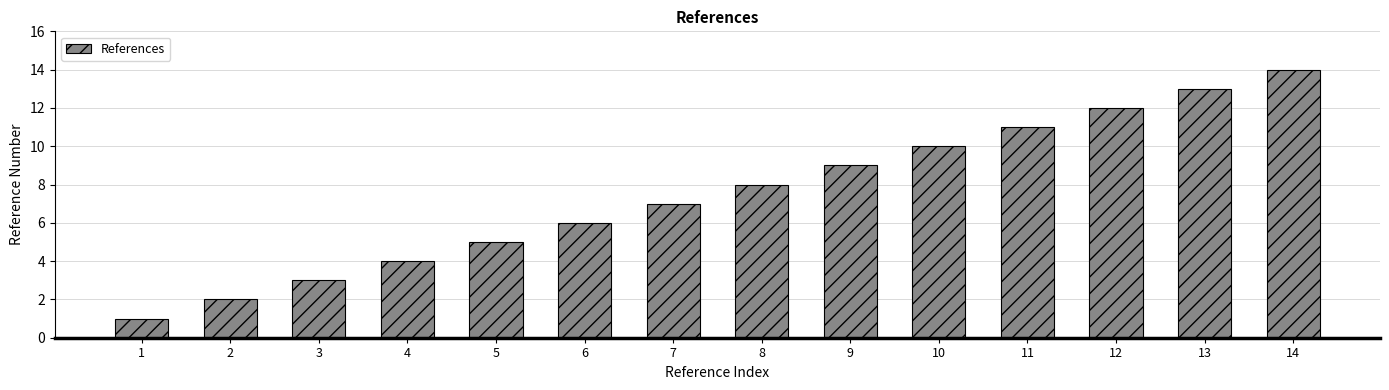

Count the number of categories in the chart.

14